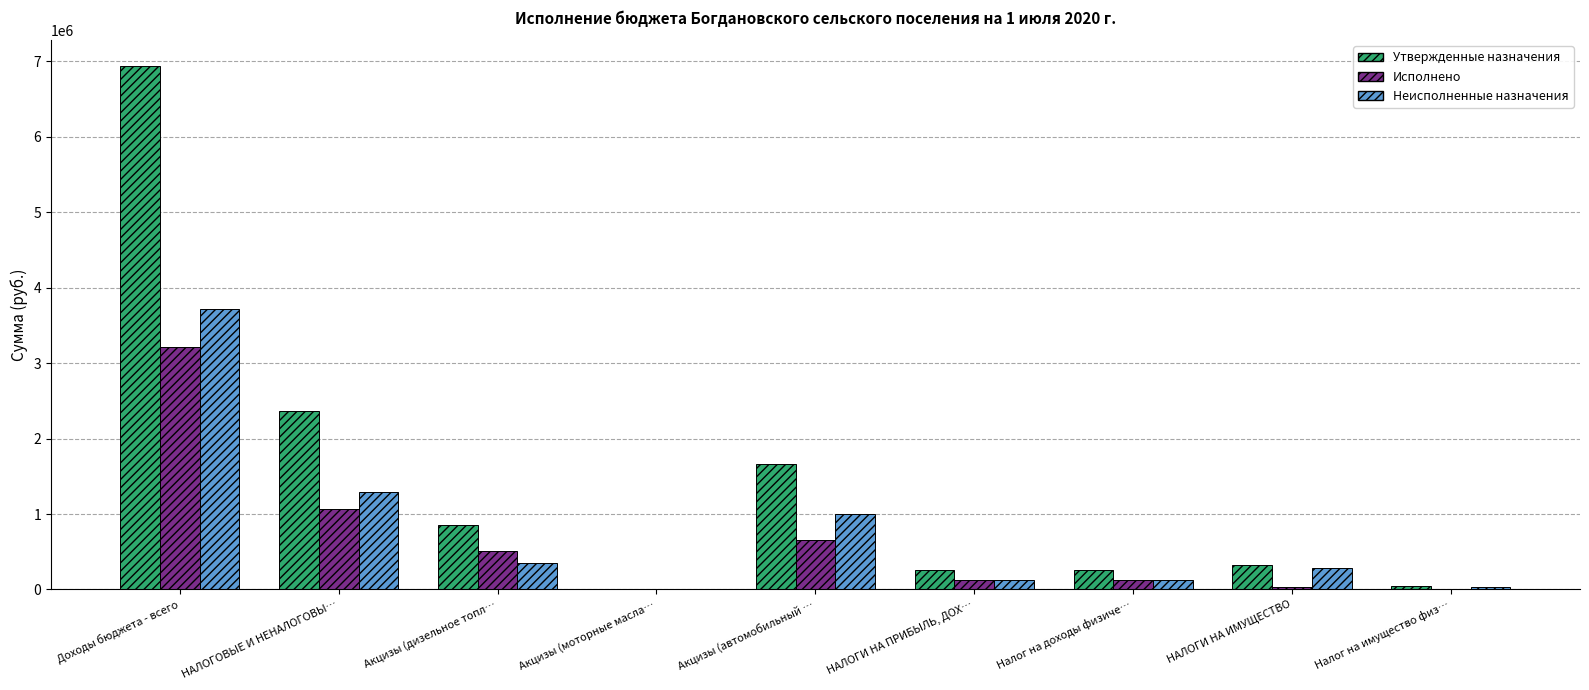

Is the value of Неисполненные назначения at Налог на имущество физ… greater than the value of Исполнено at НАЛОГОВЫЕ И НЕНАЛОГОВЫ…?

No